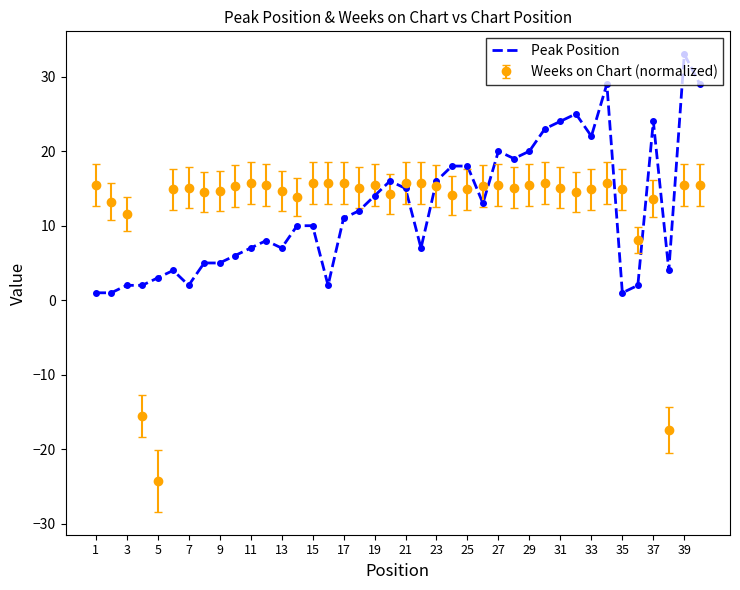

List the series in order of their peak value, lowest first.

Weeks on Chart (normalized), Peak Position